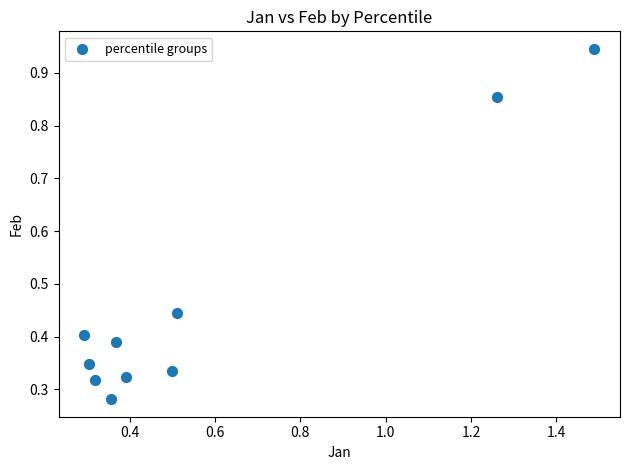

What is the average X value?

0.6